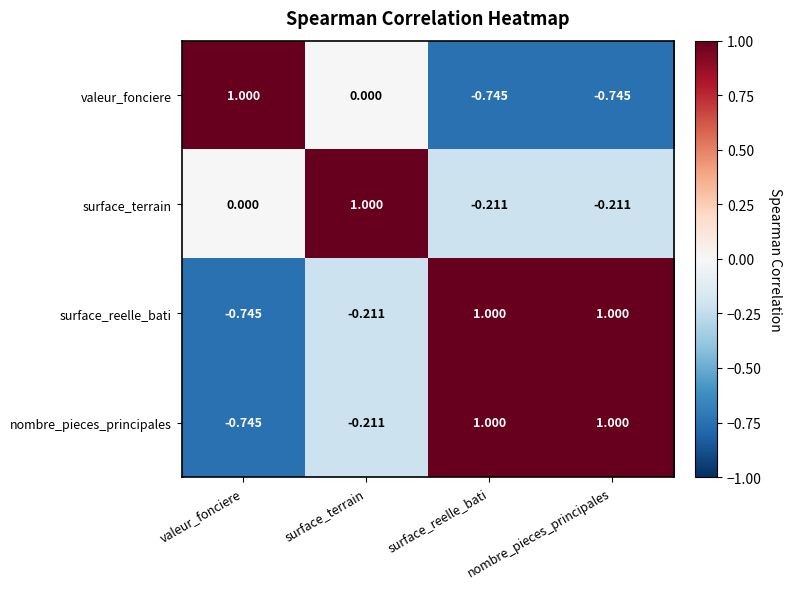

At which label is valeur_fonciere closest to 0?

surface_terrain